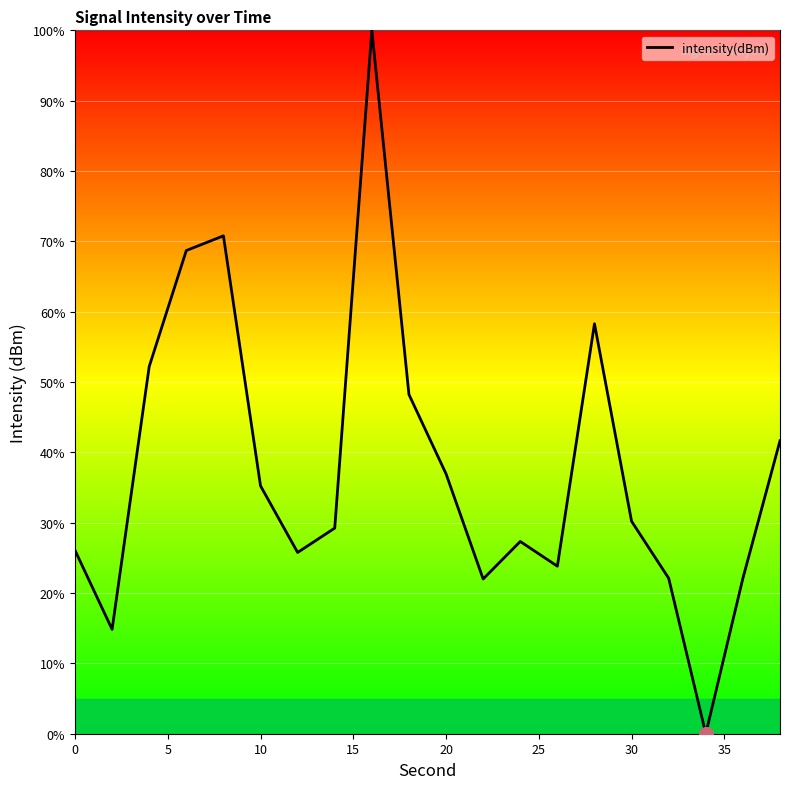

What is the difference between the maximum and minimum values?

100.0